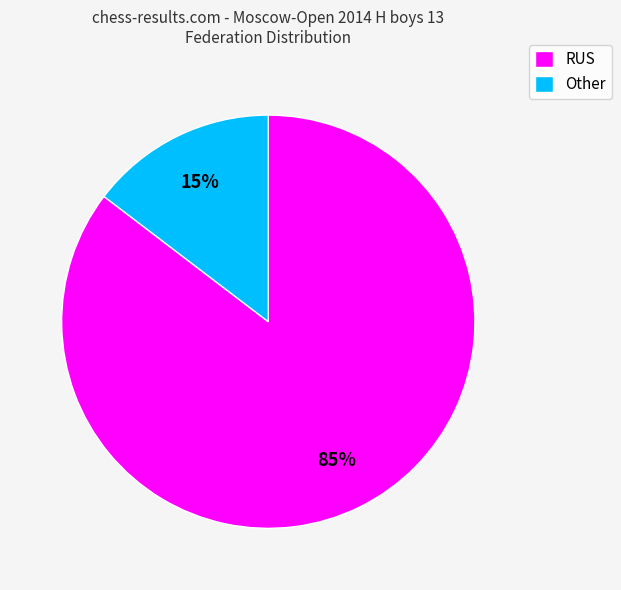

What is the ratio of the value at Other to the value at RUS?

0.2